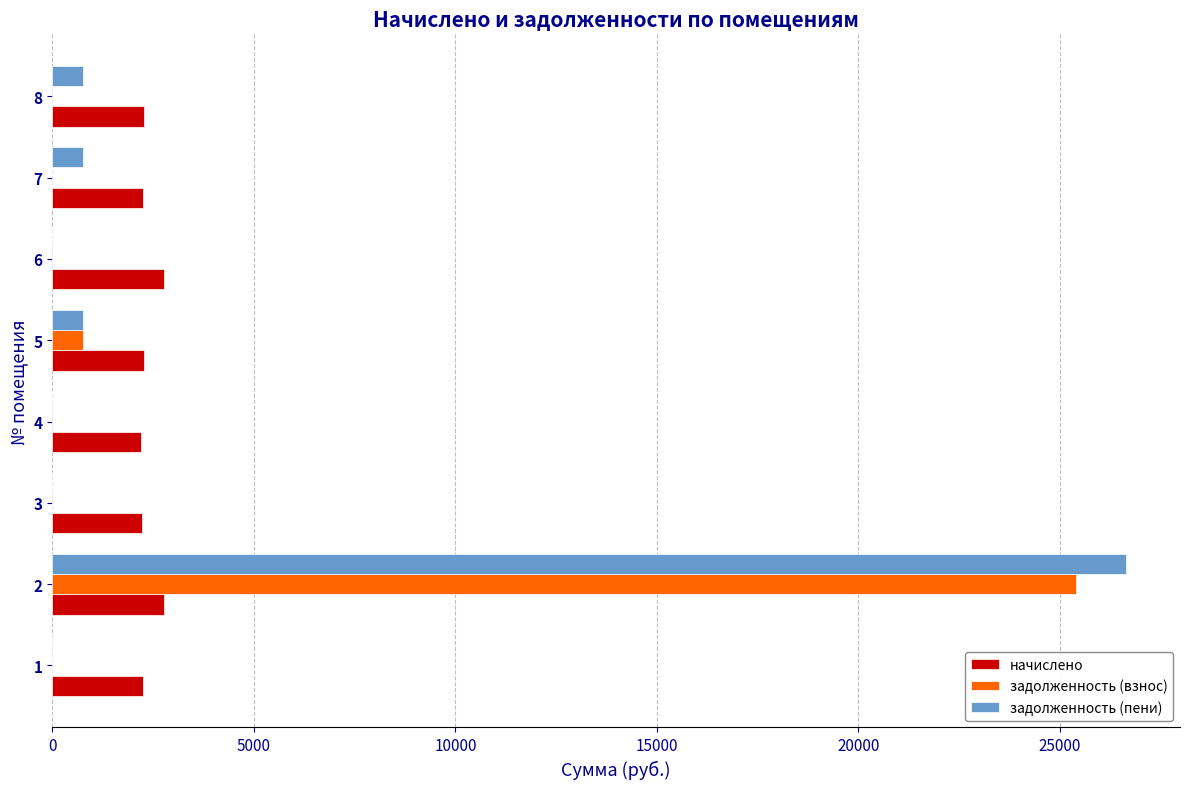

The value of задолженность (взнос) at 8 is 0.0. True or false?

True